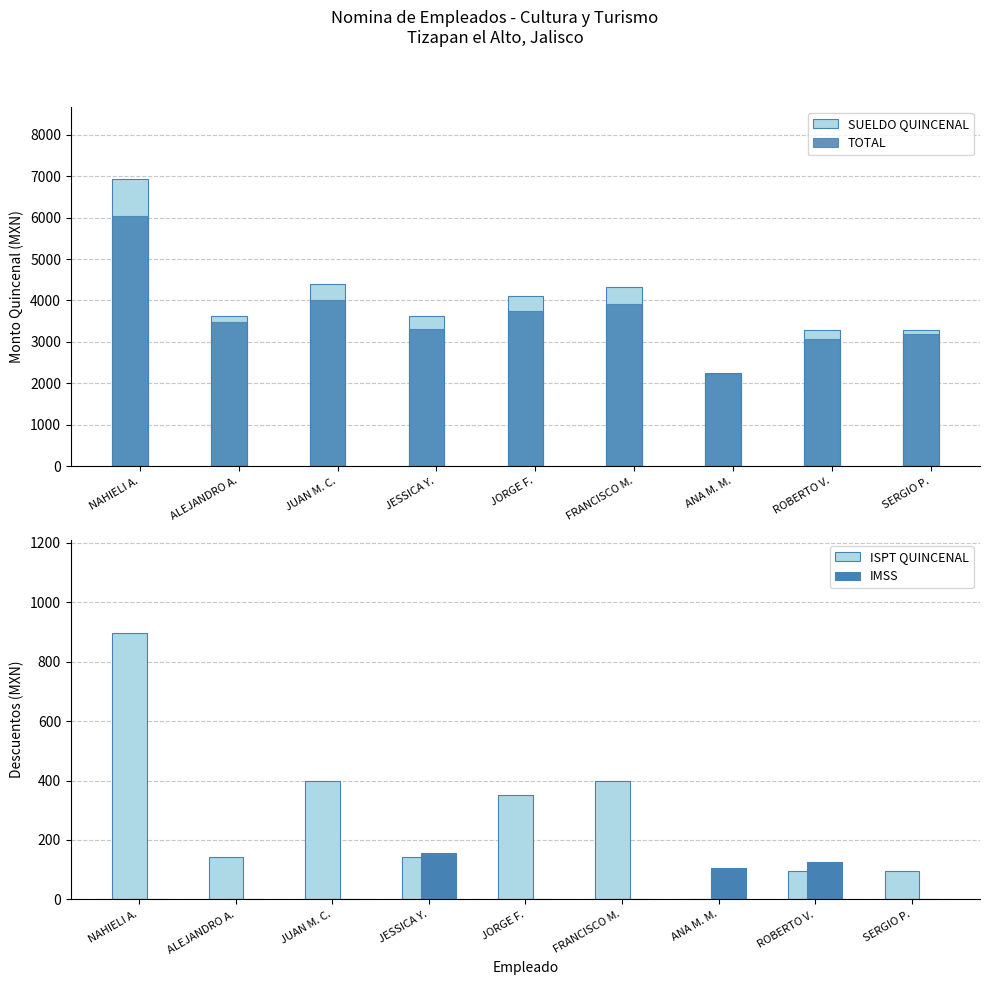

How many data points in SUELDO QUINCENAL are above 3616?

4